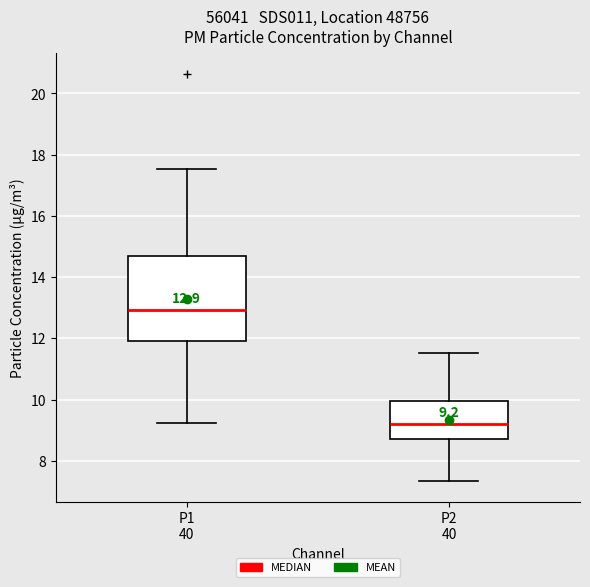

Which box's median line is the lowest?

P2 40